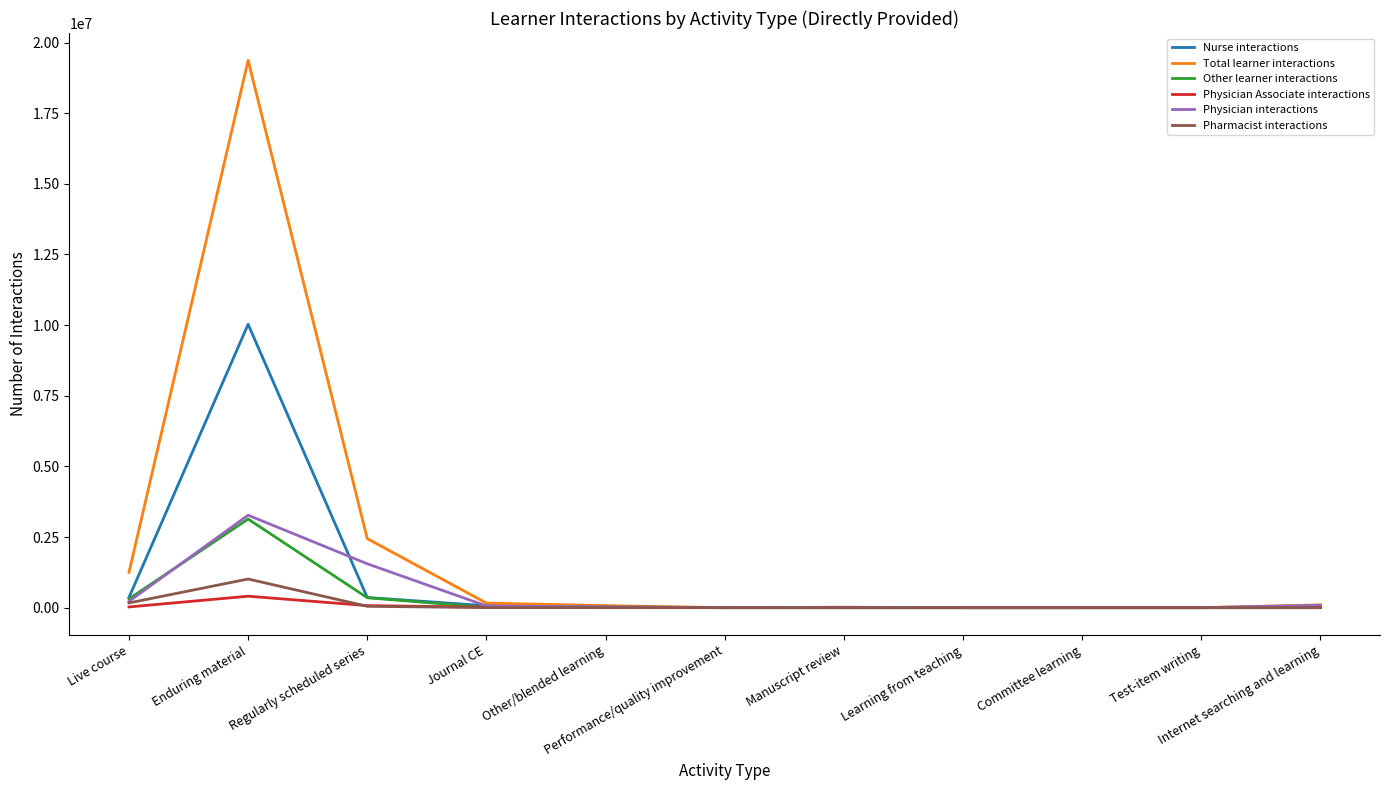

The value of Physician interactions at Learning from teaching is 56. True or false?

True